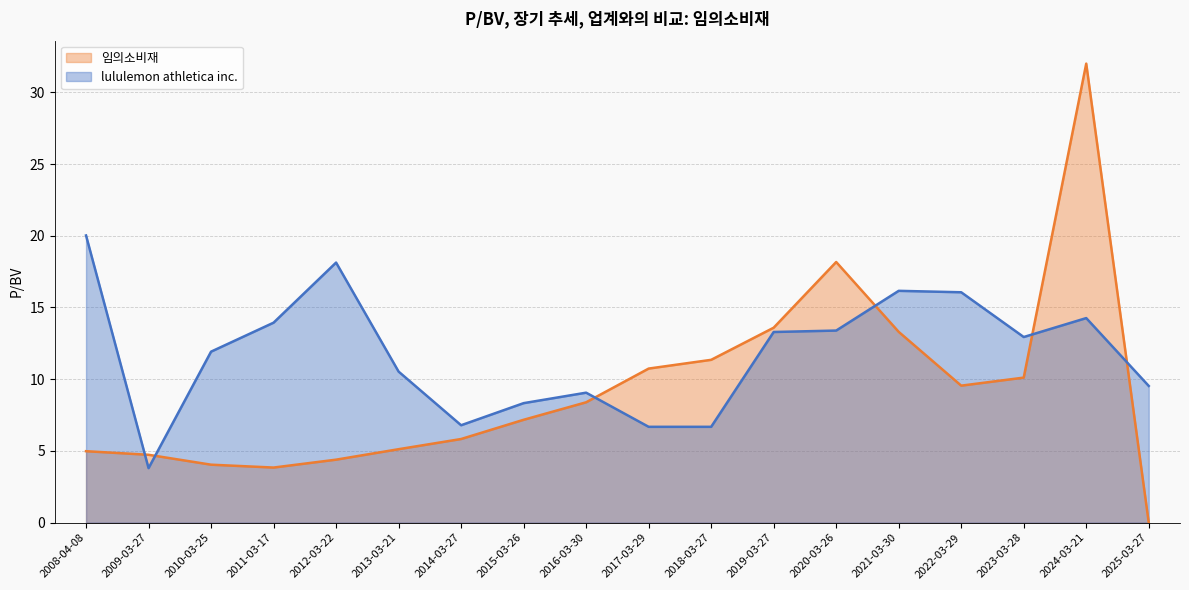

What position from the right is 2010-03-25?

16